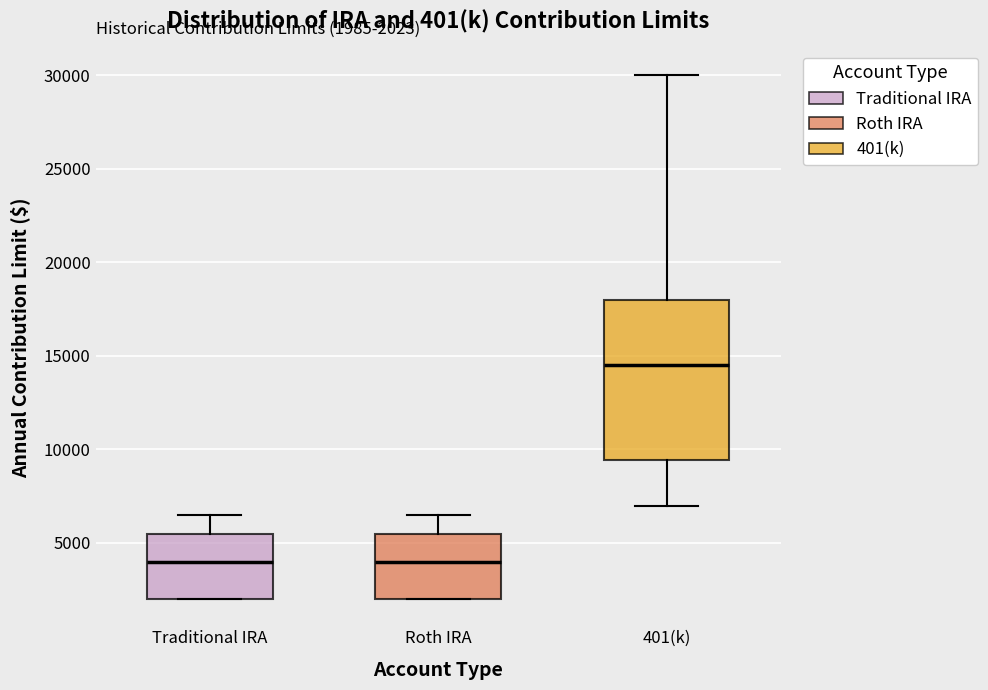

Comparing the boxes themselves (not the whiskers), which one is the tallest?

401(k)